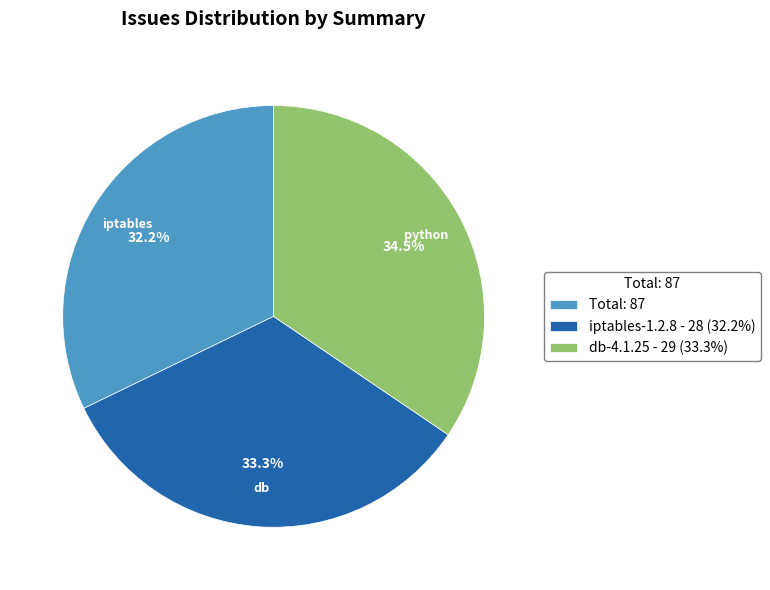

Does Total: 87 account for over 50% of the chart?

No